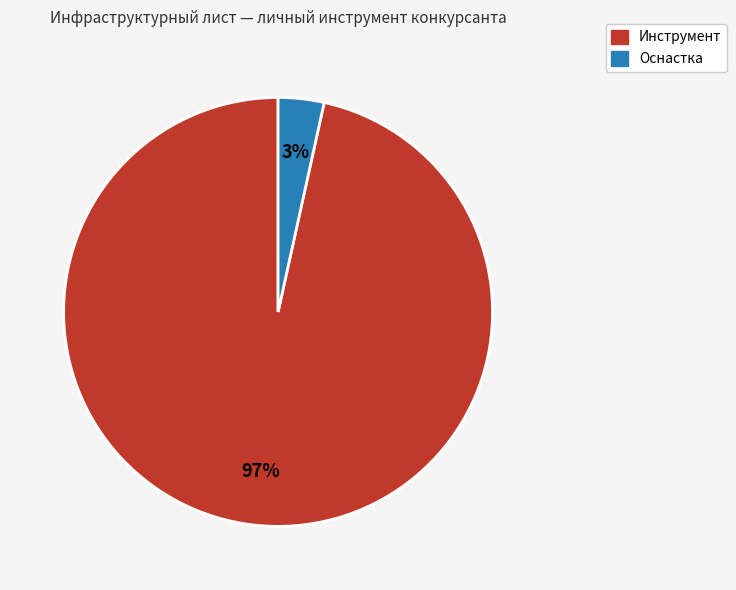

Between Оснастка and Инструмент, which is larger?

Инструмент